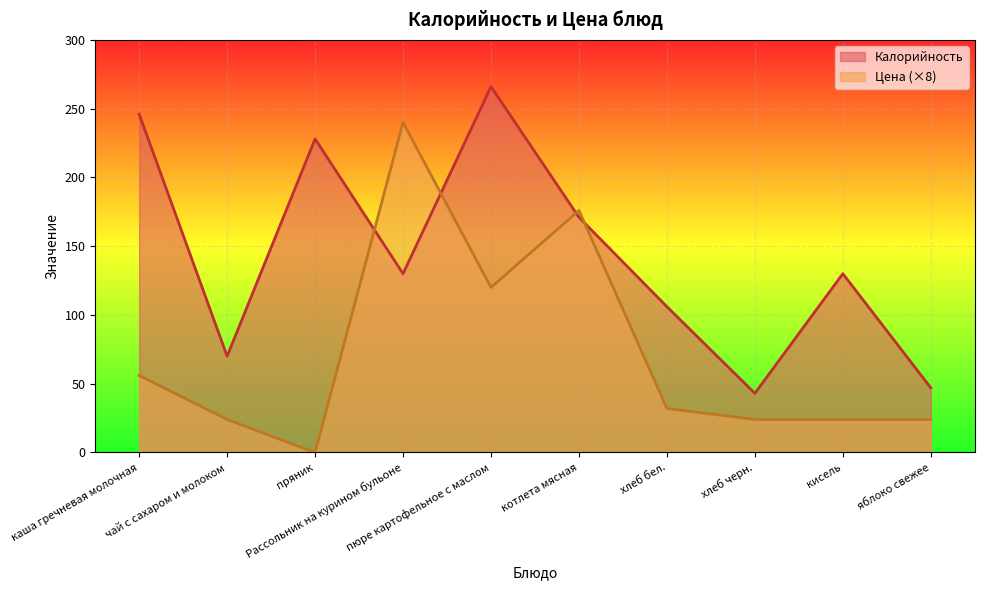

At Рассольник на курином бульоне, list the series in order from smallest to largest.

Калорийность, Цена (×8)